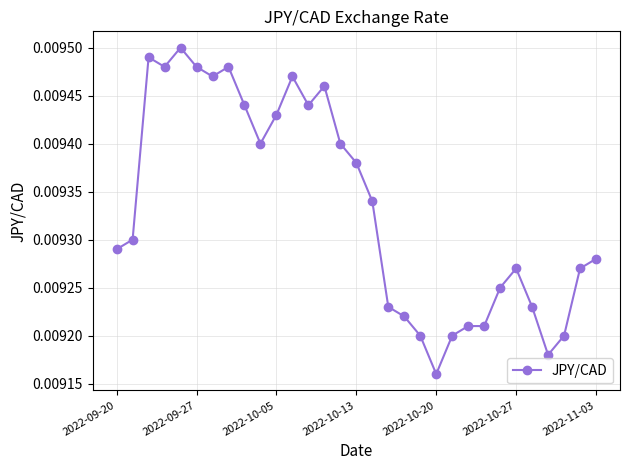

How many values are between 0 and 1?

31